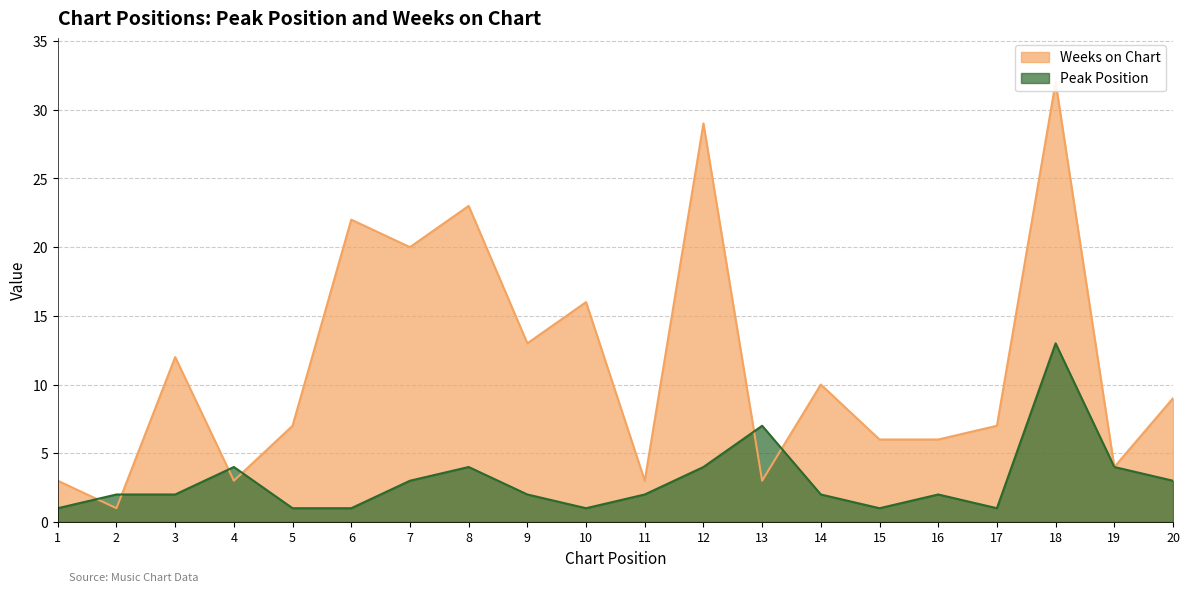

What is the total value across all series at 2?

3